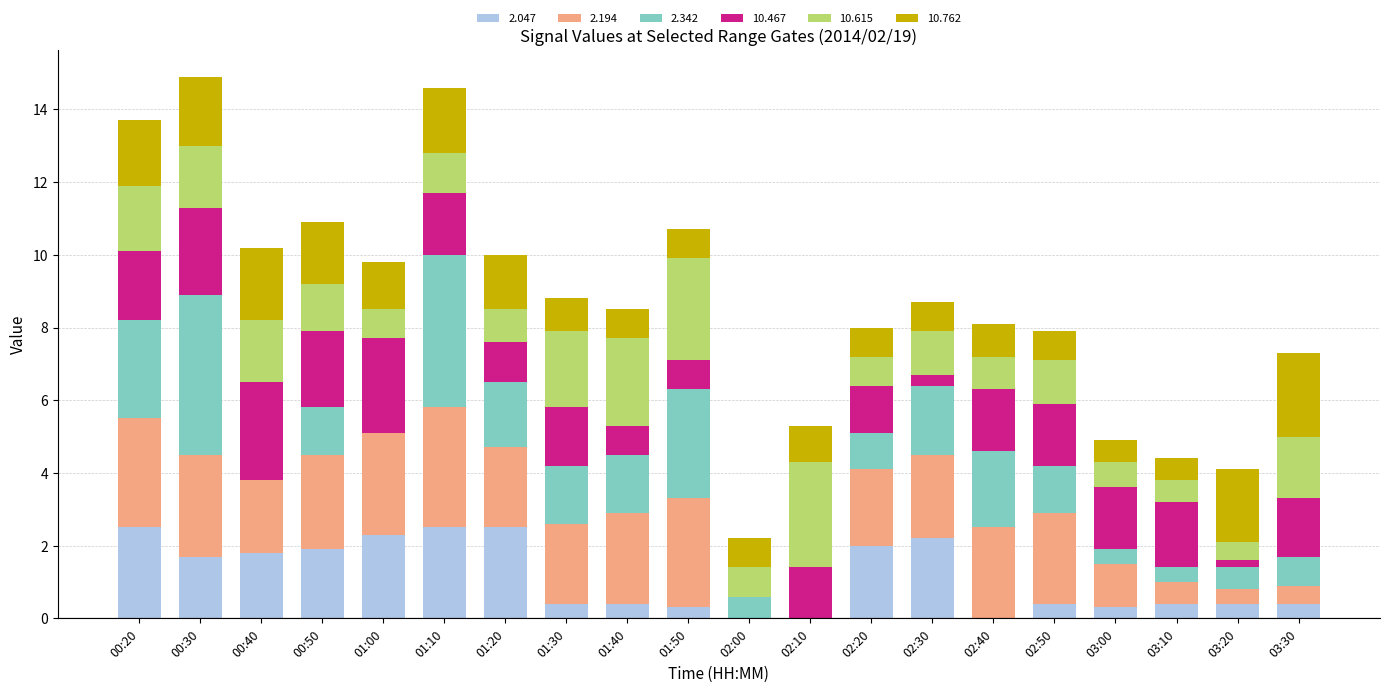

How many categories are shown in the chart?

20